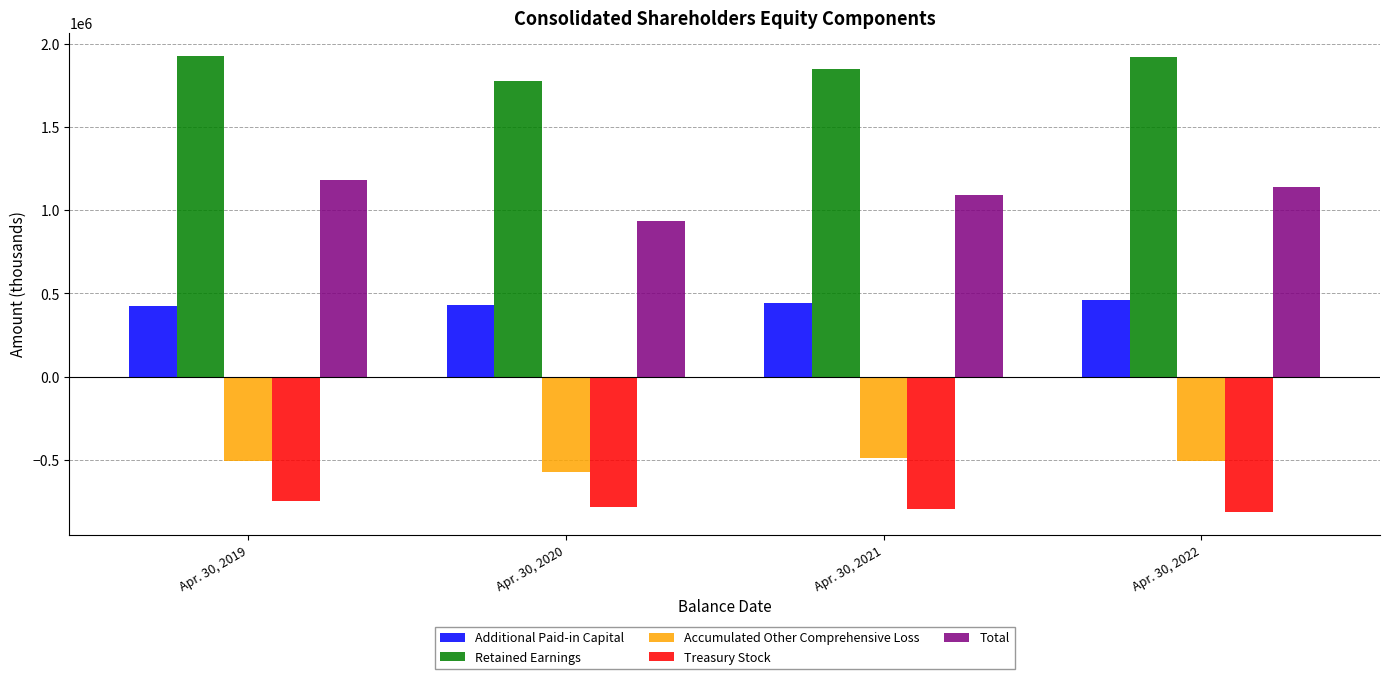

What is the minimum value shown in the chart?

-813224